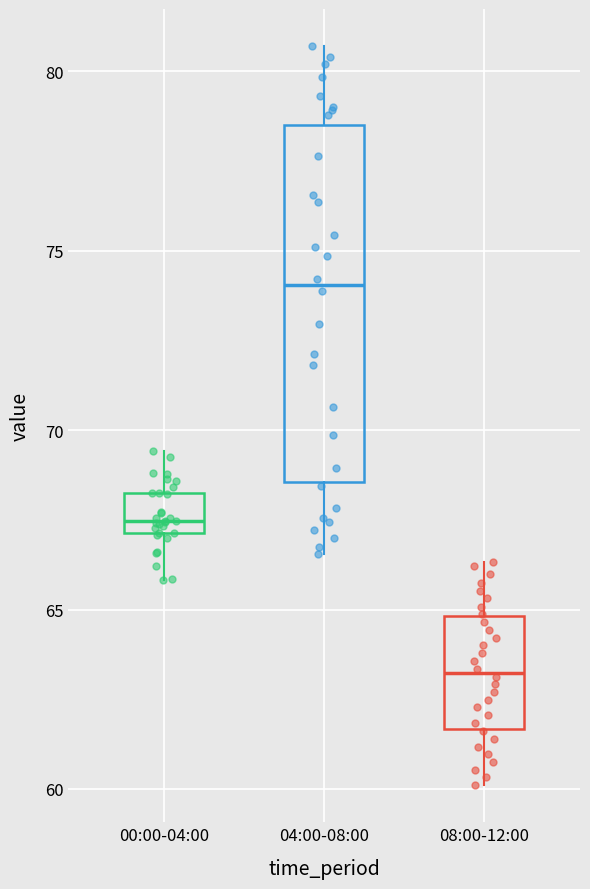

Reading left to right, transcribe this box plot: for each box, give where its median line is, the range the box spans, and where its two whiskers end, as read against the y-axis. The values are not printed on the chart, so give them approximately, as read against the axis.

00:00-04:00: median 67.5, box 67.0 to 68.0, whiskers 66.0 to 69.5
04:00-08:00: median 74.0, box 68.5 to 78.5, whiskers 66.5 to 80.5
08:00-12:00: median 63.0, box 61.5 to 65.0, whiskers 60.0 to 66.5